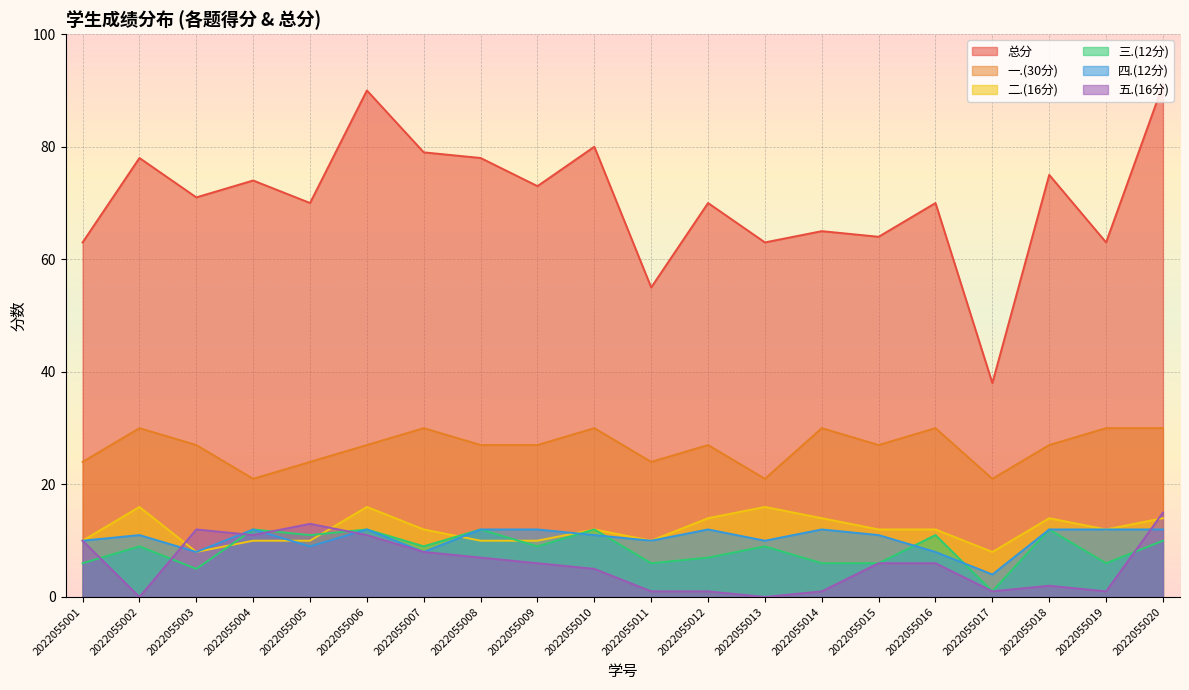

Which series changed the most between 2022055015 and 2022055019?

五.(16分)